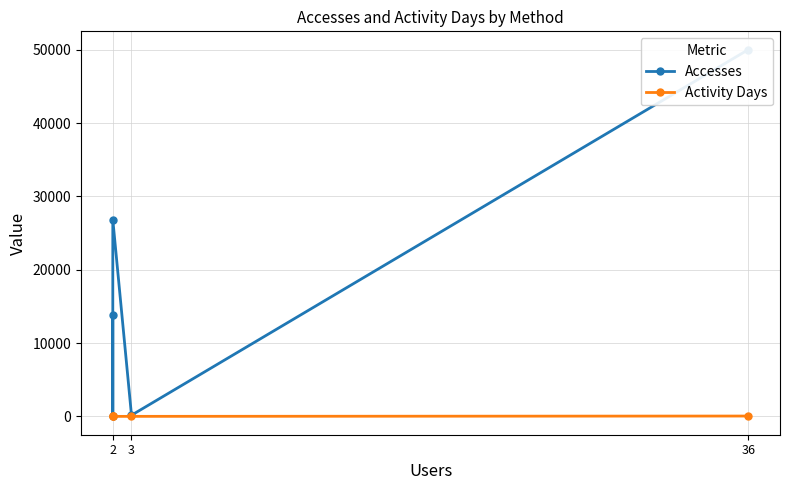

What is the minimum value shown in the chart?

2